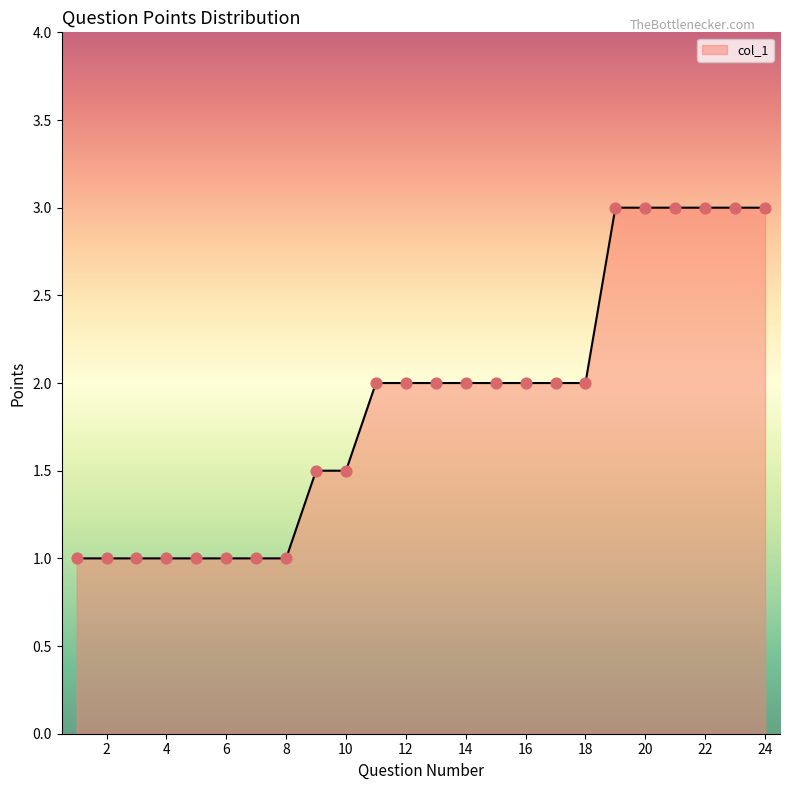

What is the difference between the maximum and minimum values?

2.0